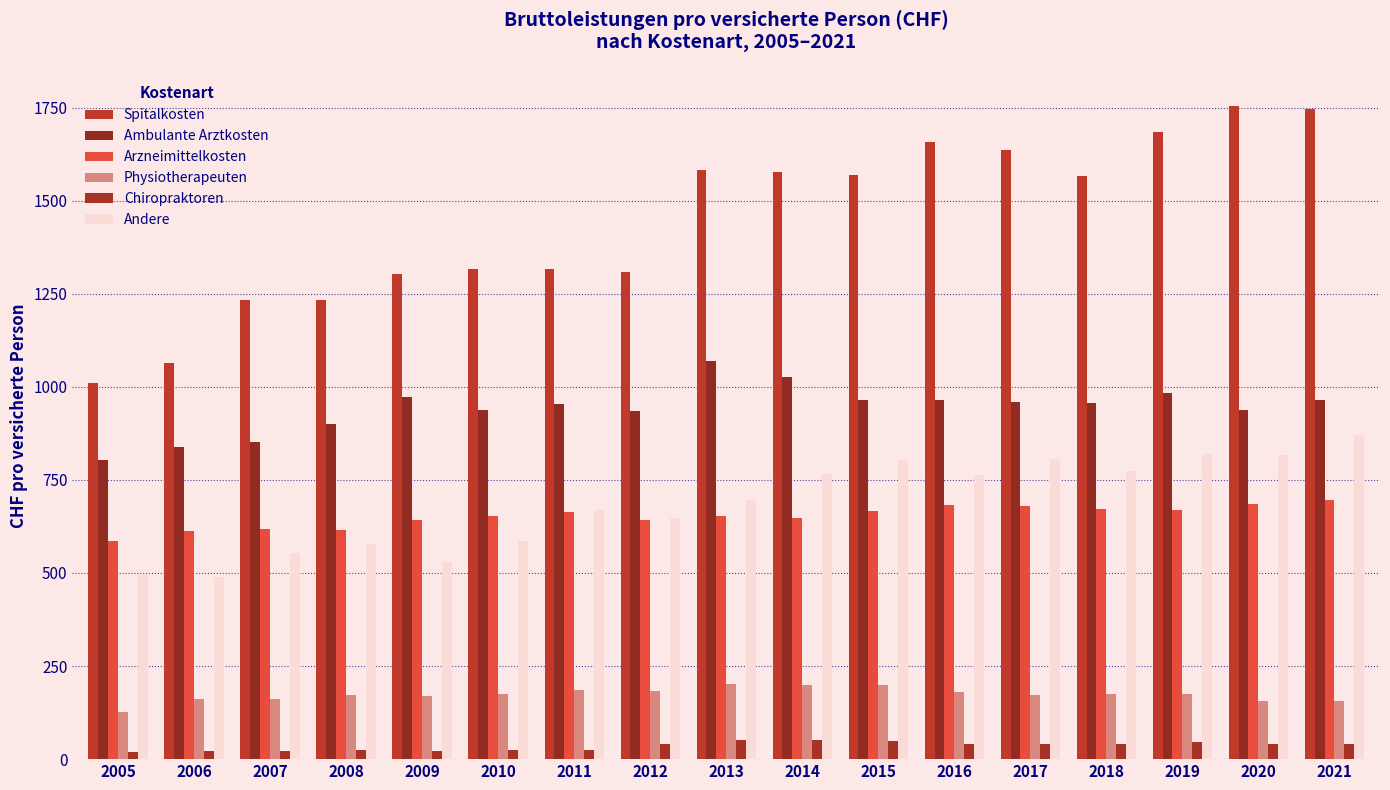

The Arzneimittelkosten series shows 156.8 at 2011. True or false?

False